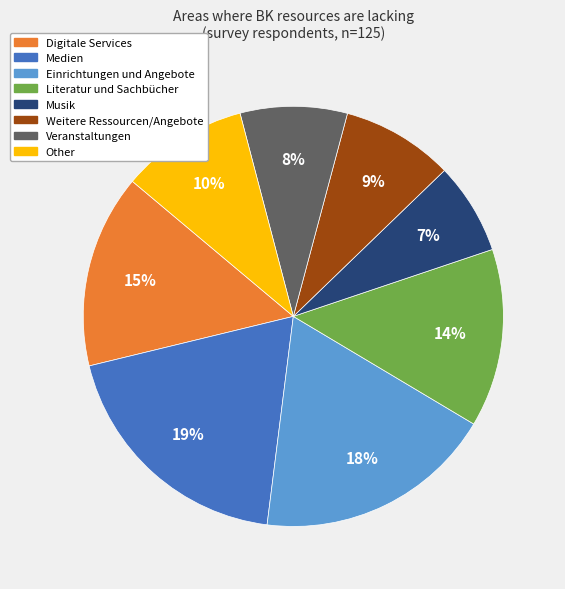

To the nearest percent, what is the difference between the largest and smallest slice percentages?

12%